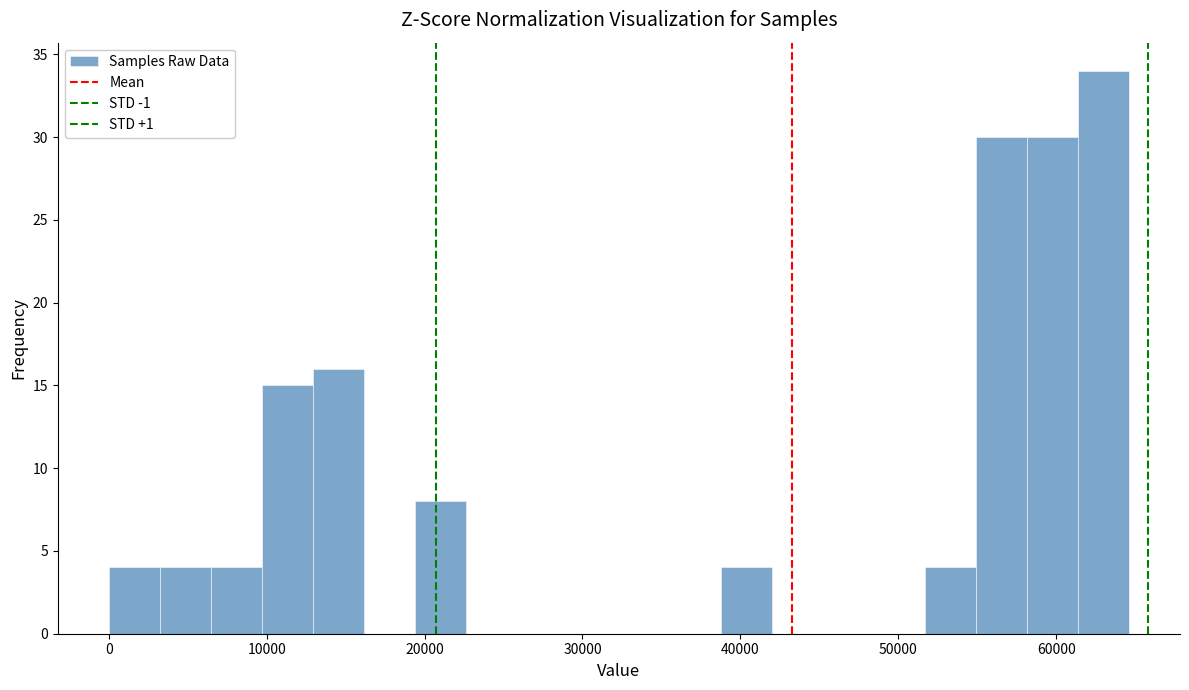

Read against the x-axis, roughly where is the centre of the tallest bar?

63000